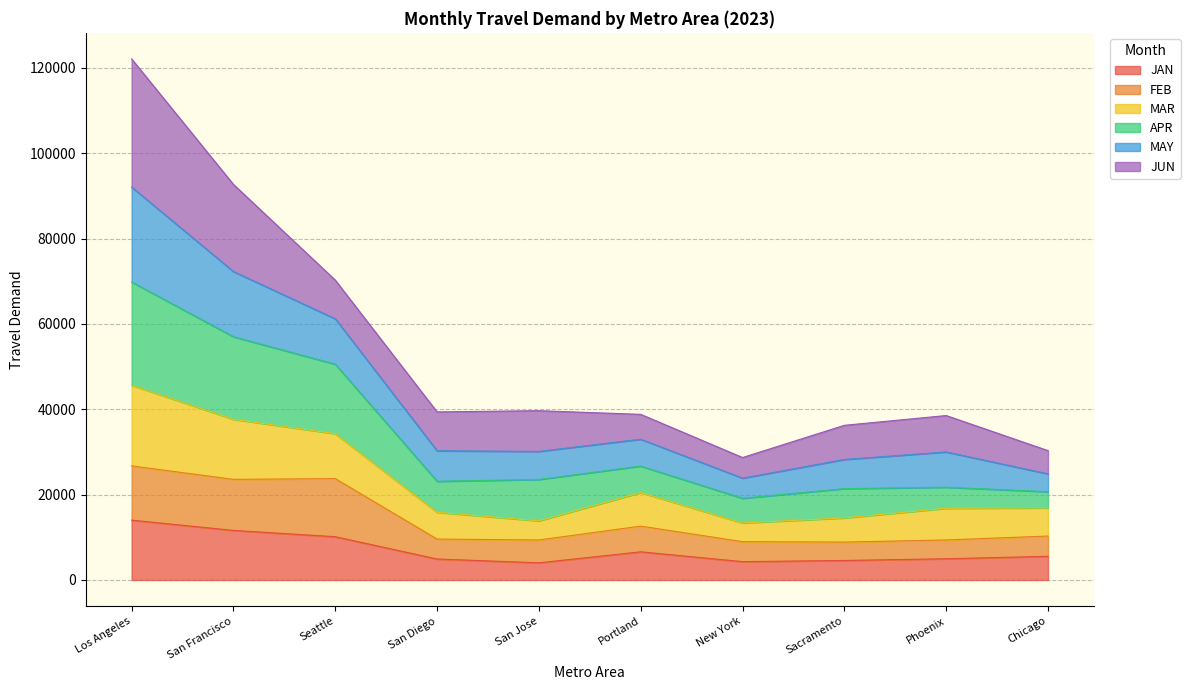

True or false: FEB and JAN intersect in this chart.

False